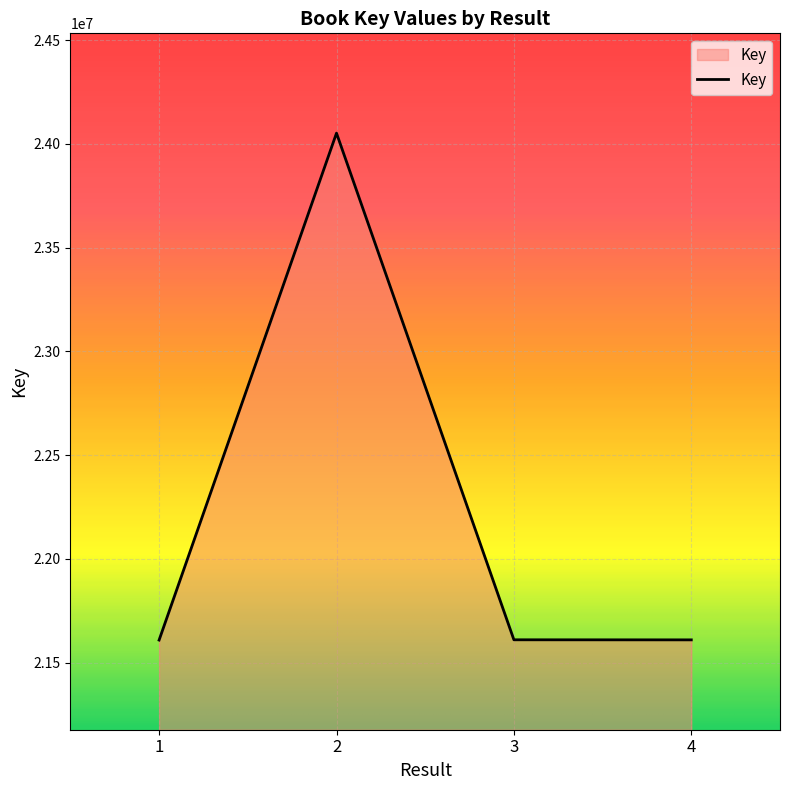

How many interior local peaks (higher than both neighbors) does the data have?

1